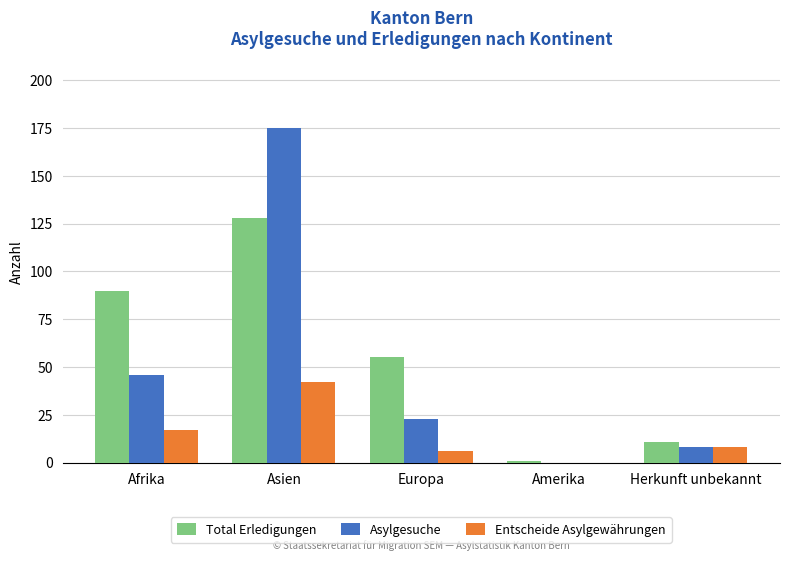

Between Amerika and Herkunft unbekannt, which series saw the biggest shift?

Total Erledigungen